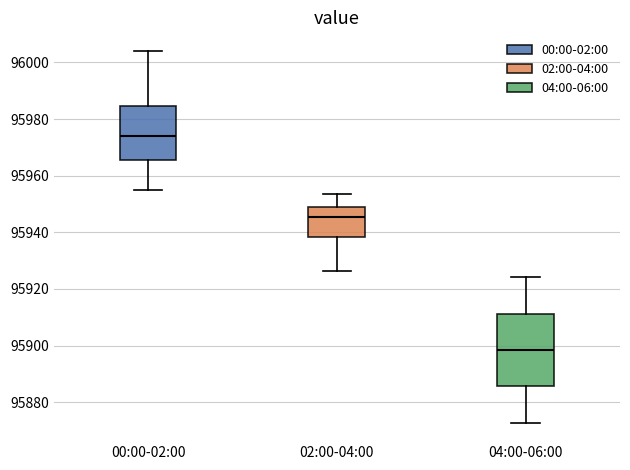

Reading left to right, transcribe this box plot: for each box, give where its median line is, the range the box spans, and where its two whiskers end, as read against the y-axis. The values are not printed on the chart, so give them approximately, as read against the axis.

00:00-02:00: median 95974, box 95966 to 95984, whiskers 95954 to 96004
02:00-04:00: median 95946, box 95938 to 95948, whiskers 95926 to 95954
04:00-06:00: median 95898, box 95886 to 95912, whiskers 95872 to 95924